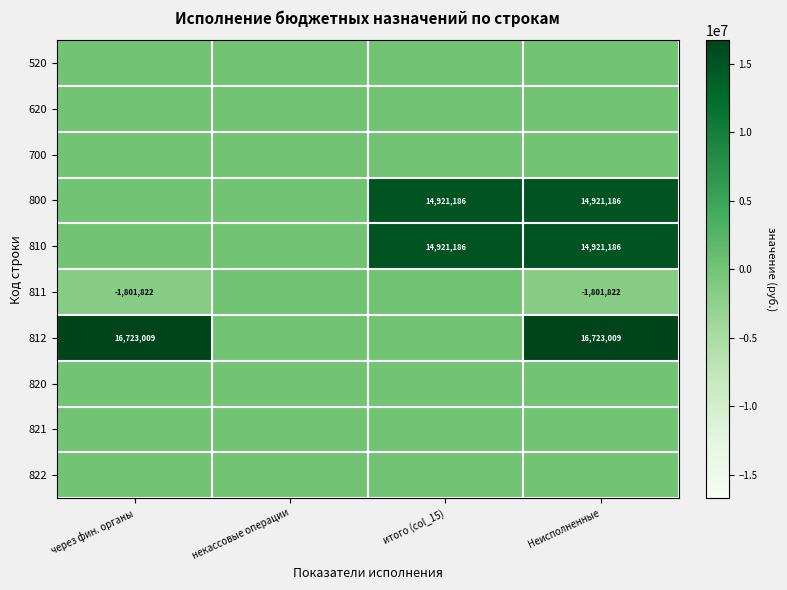

The value of 810 at итого (col_15) is 14921186. True or false?

True